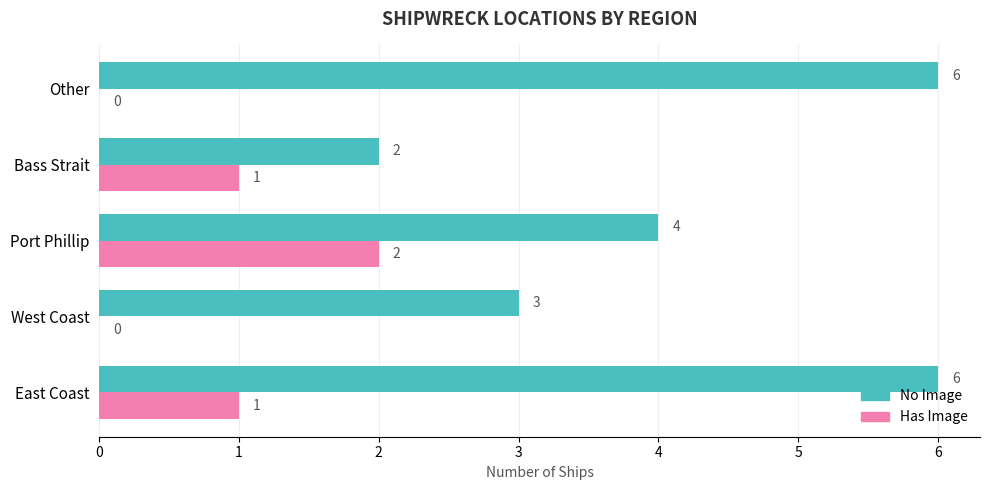

The No Image series shows 5 at West Coast. True or false?

False